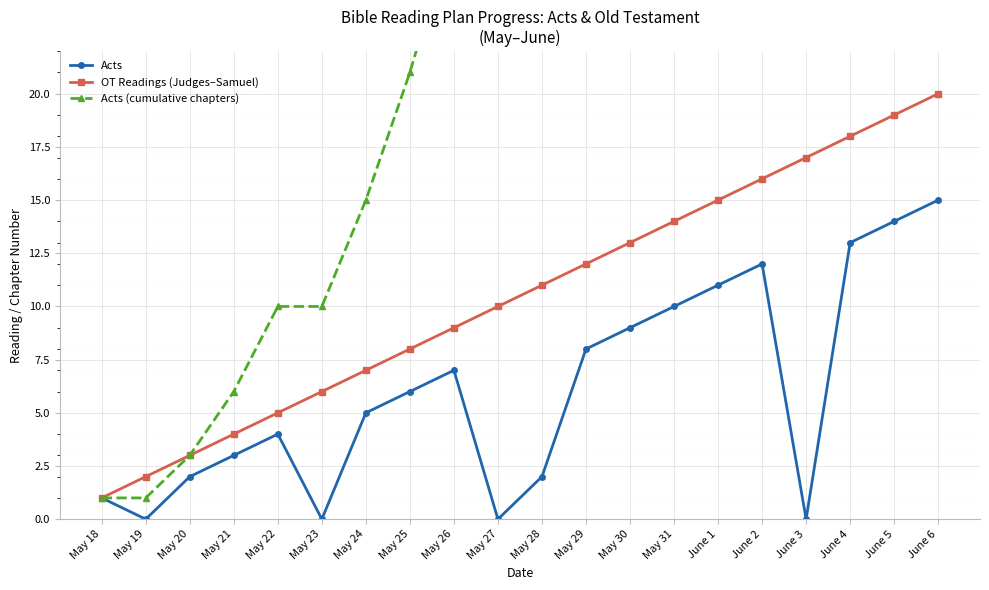

What position from the right is June 5?

2